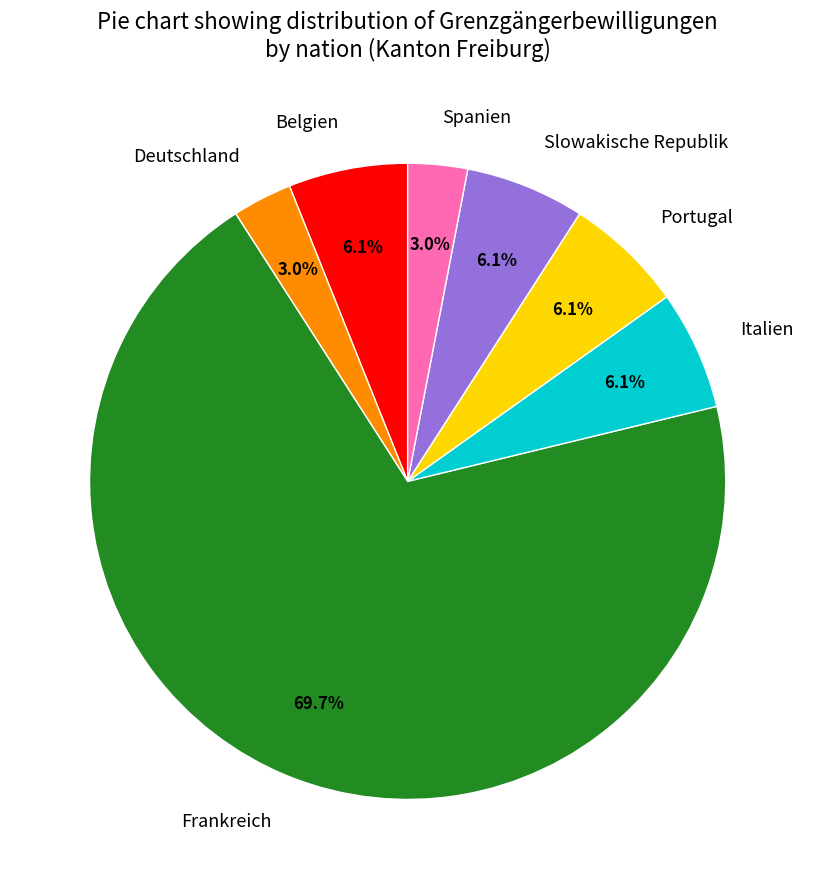

How many slices are in this pie chart?

7